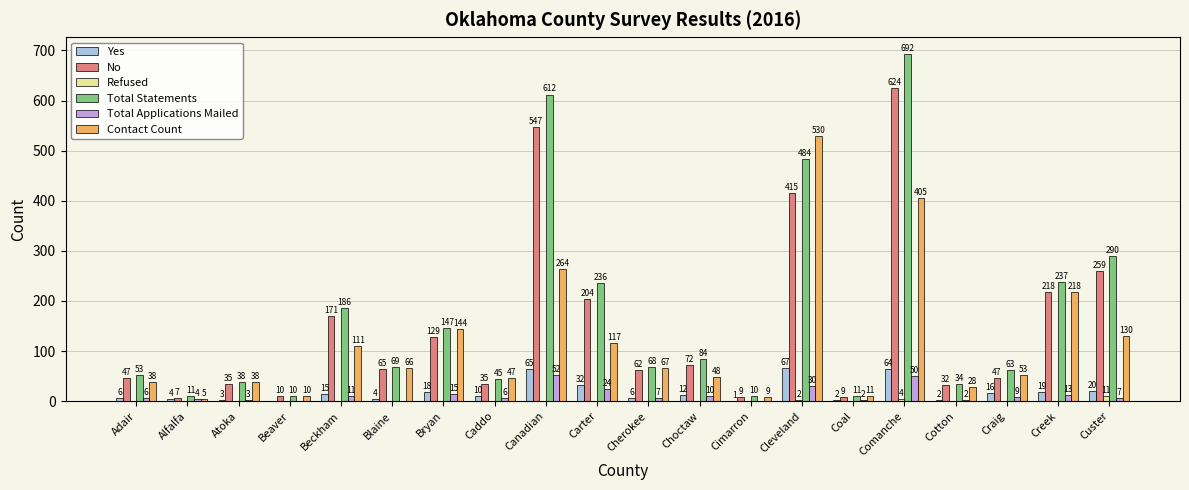

Which category has the highest value in the Yes series?

Cleveland